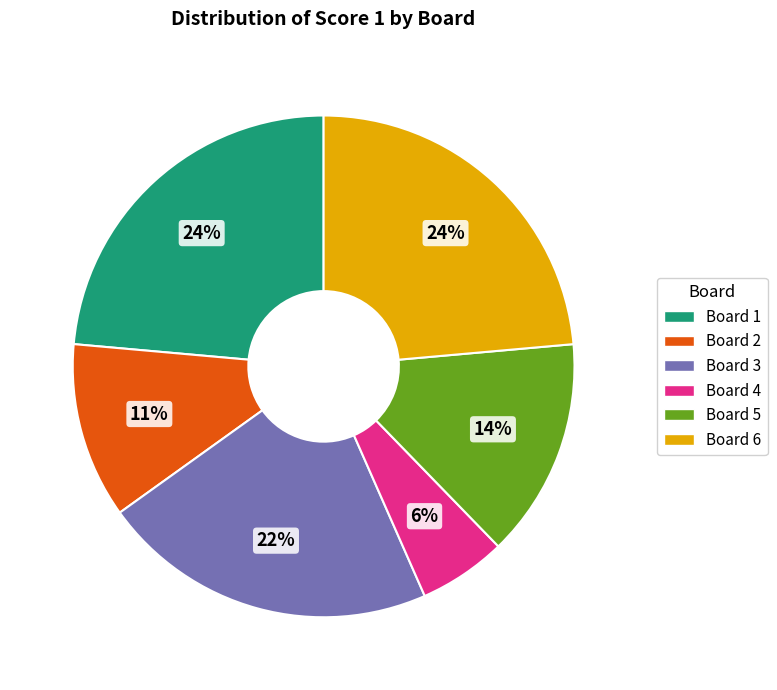

True or false: Board 3 accounts for 15% of the total.

False